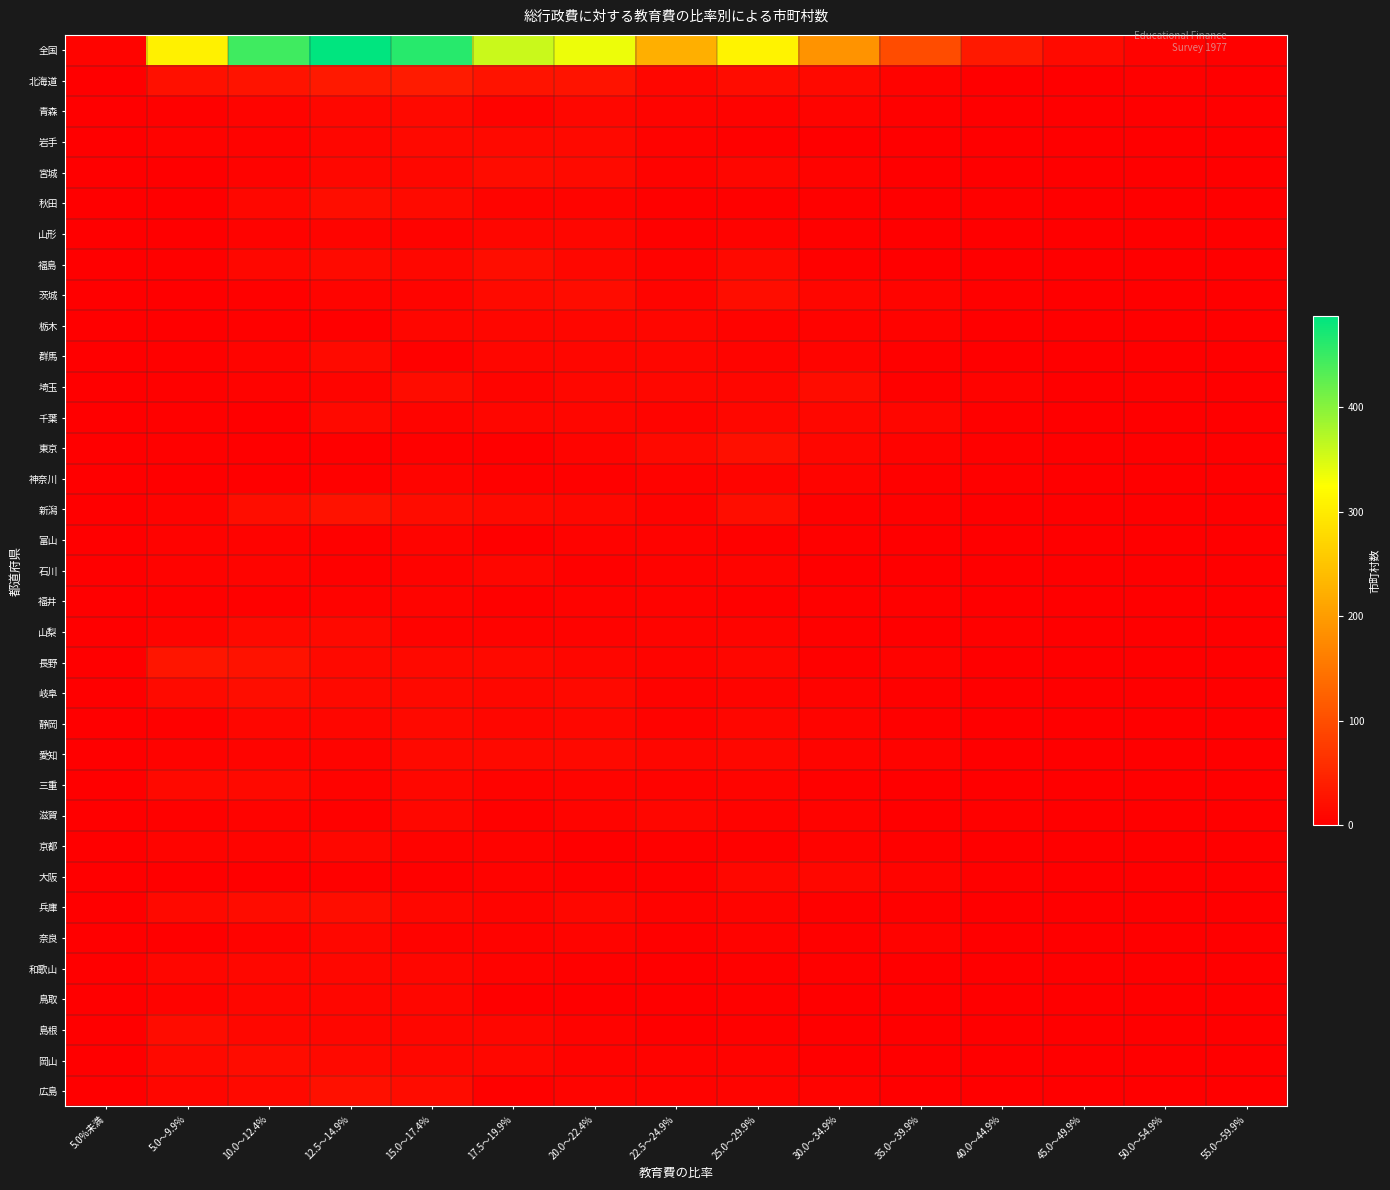

Rank the series by their maximum value, from highest to lowest.

全国, 北海道, 長野, 新潟, 広島, 東京, 福島, 茨城, 秋田, 岐阜, 兵庫, 宮城, 埼玉, 岡山, 島根, 群馬, 青森, 岩手, 山梨, 静岡, 愛知, 三重, 千葉, 京都, 奈良, 和歌山, 滋賀, 大阪, 山形, 栃木, 鳥取, 石川, 神奈川, 富山, 福井